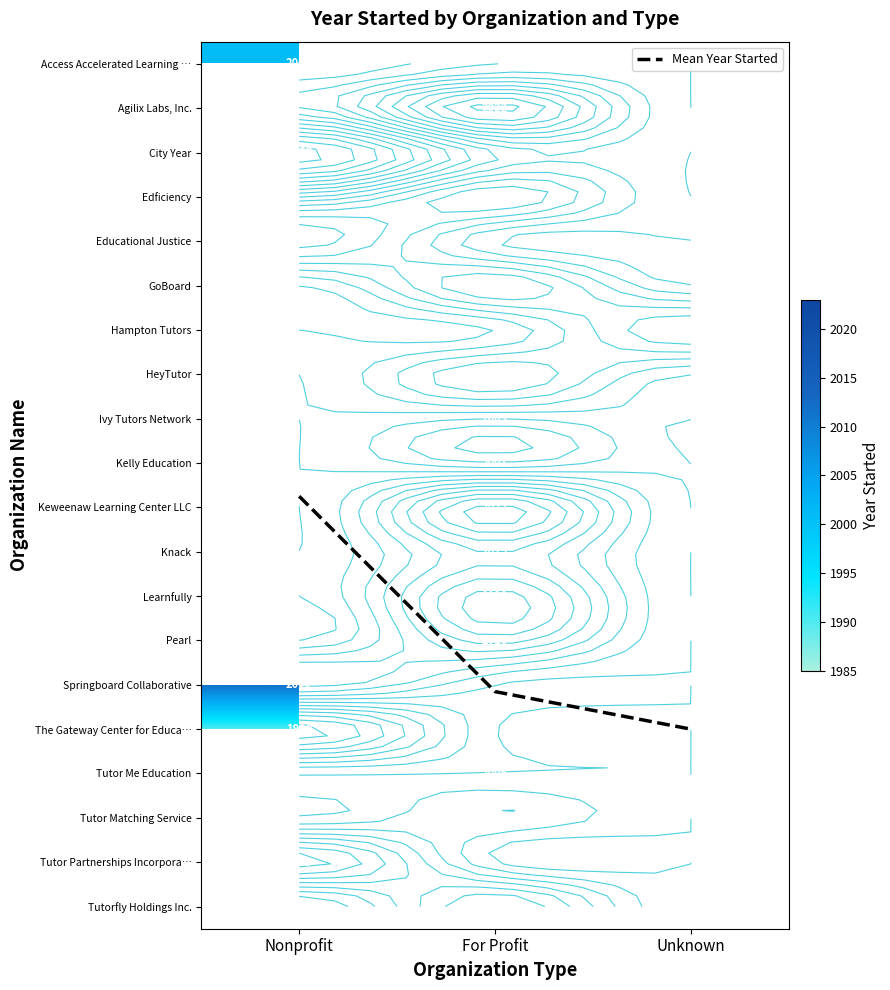

Between For Profit and Unknown, which series saw the biggest shift?

Mean Year Started